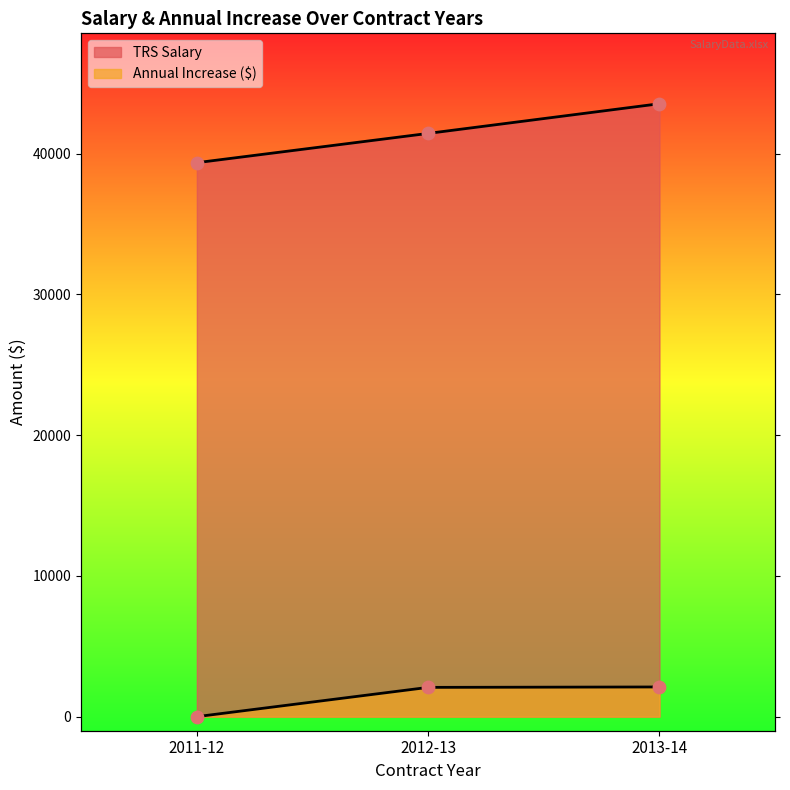

Which series has the largest total across all categories?

TRS Salary